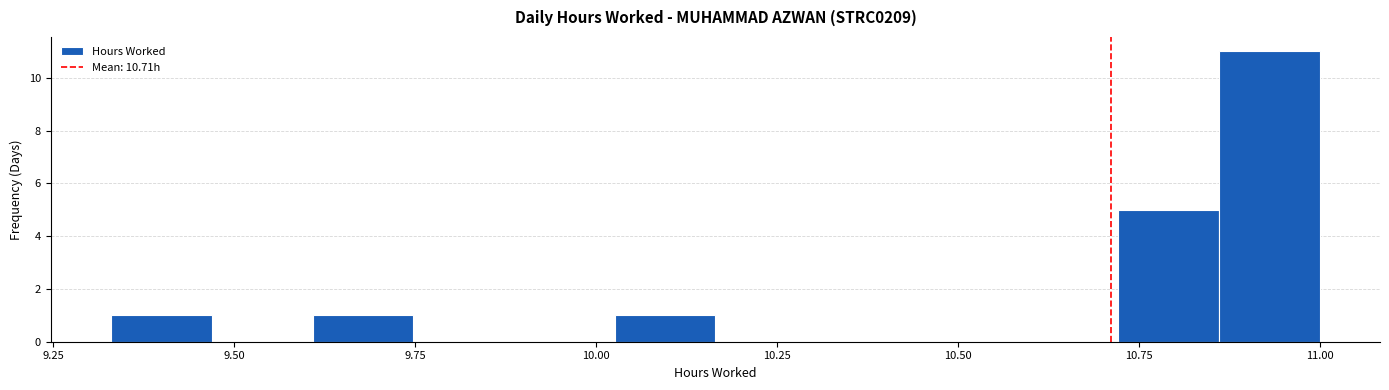

Read against the x-axis, roughly where is the centre of the tallest bar?

10.95